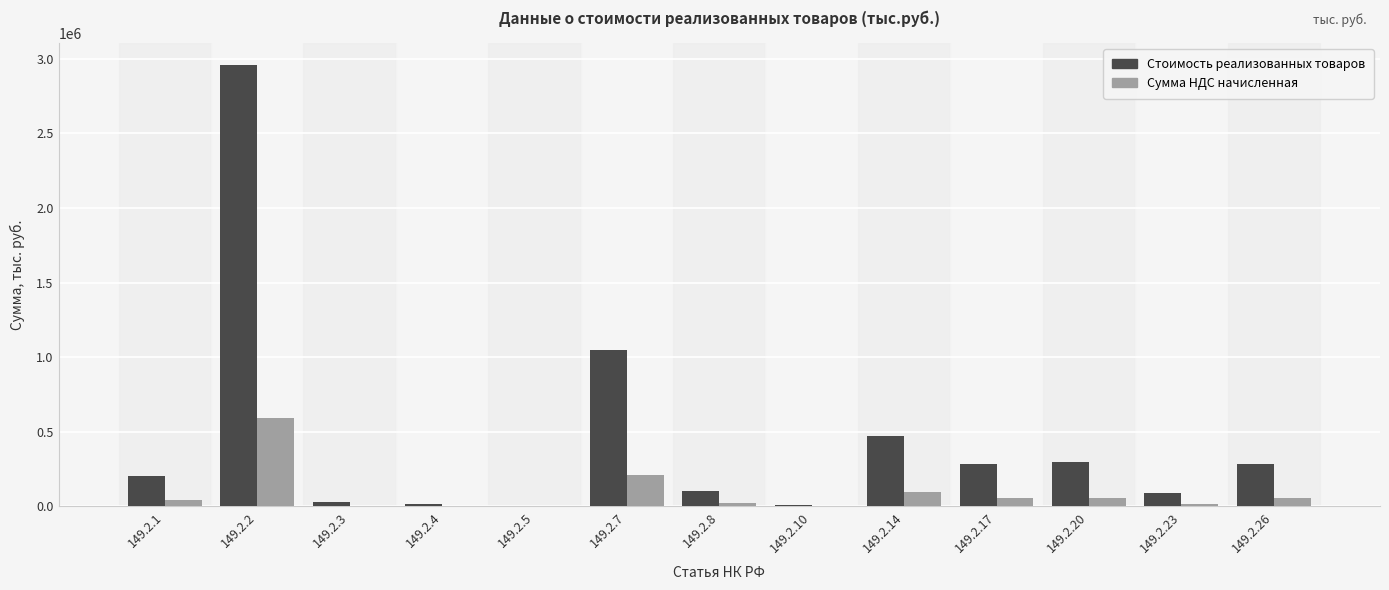

The value of Стоимость реализованных товаров at 149.2.7 is 323166. True or false?

False